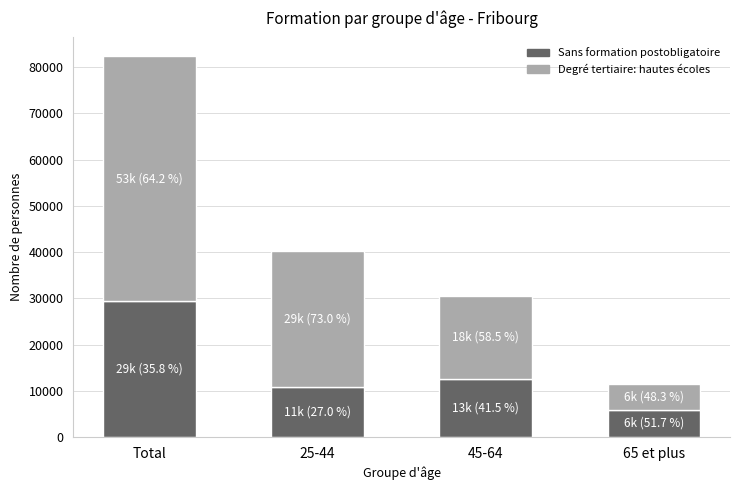

List the labels in order of Sans formation postobligatoire value, largest first.

Total, 45-64, 25-44, 65 et plus